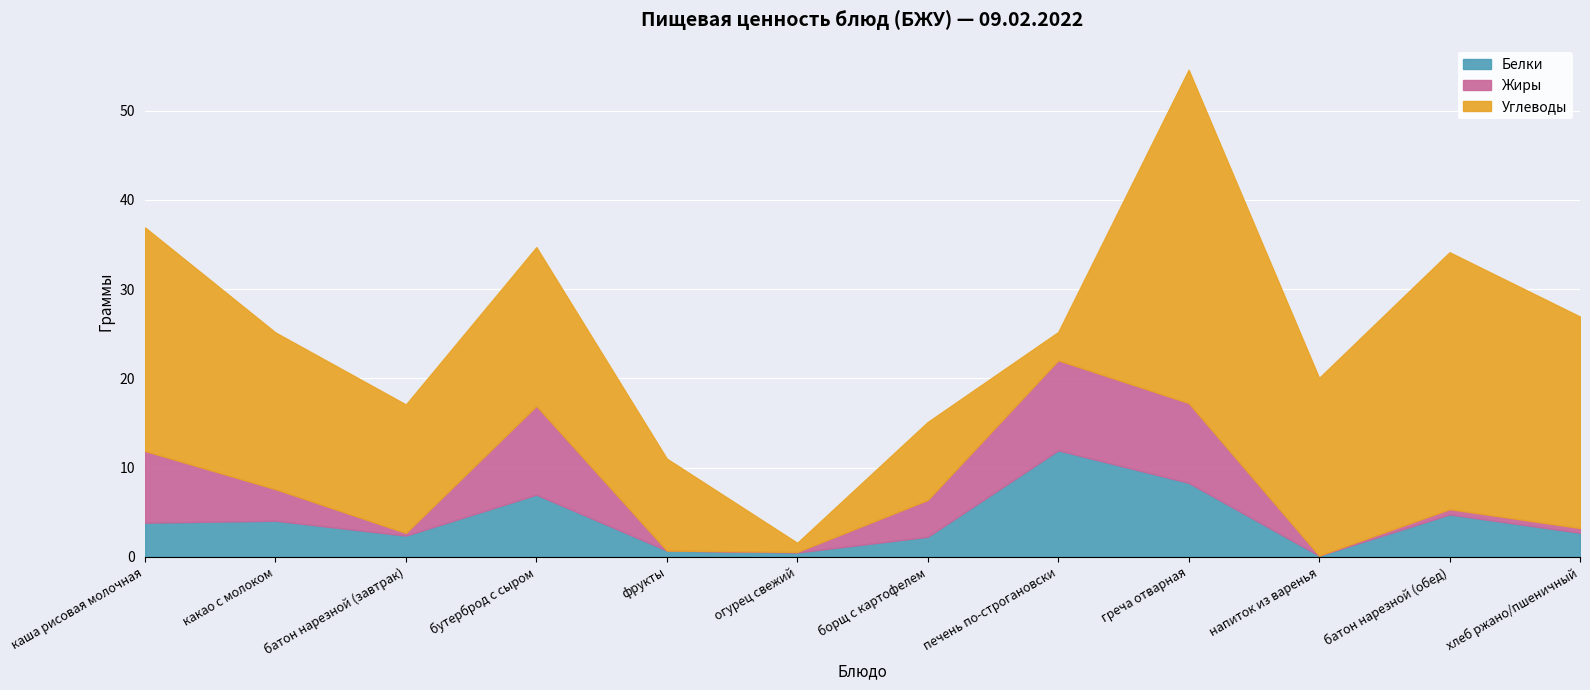

What are all the series names shown in the legend?

Белки, Жиры, Углеводы